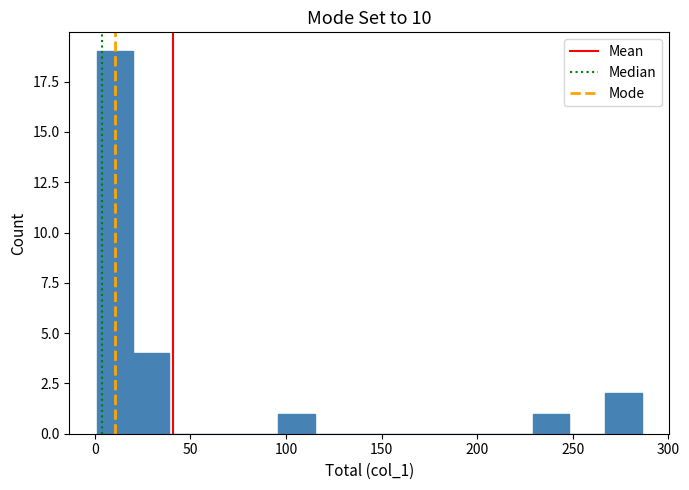

Read against the x-axis, roughly where is the centre of the tallest bar?

10